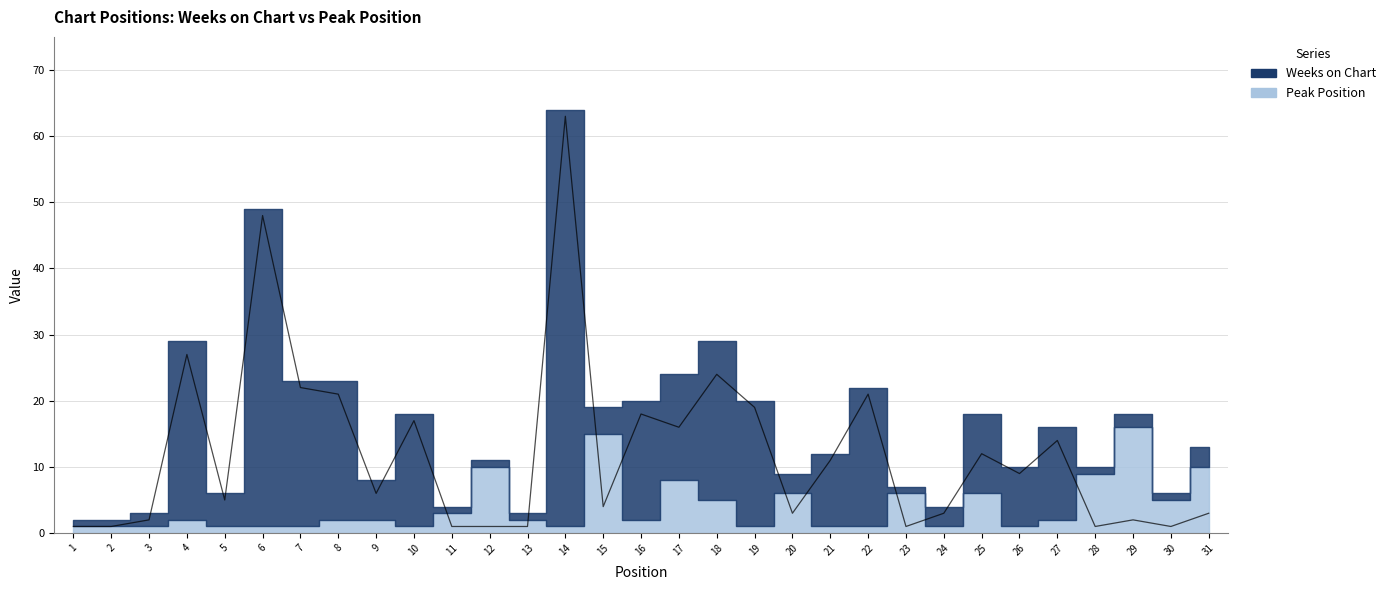

What is the maximum value shown in the chart?

63